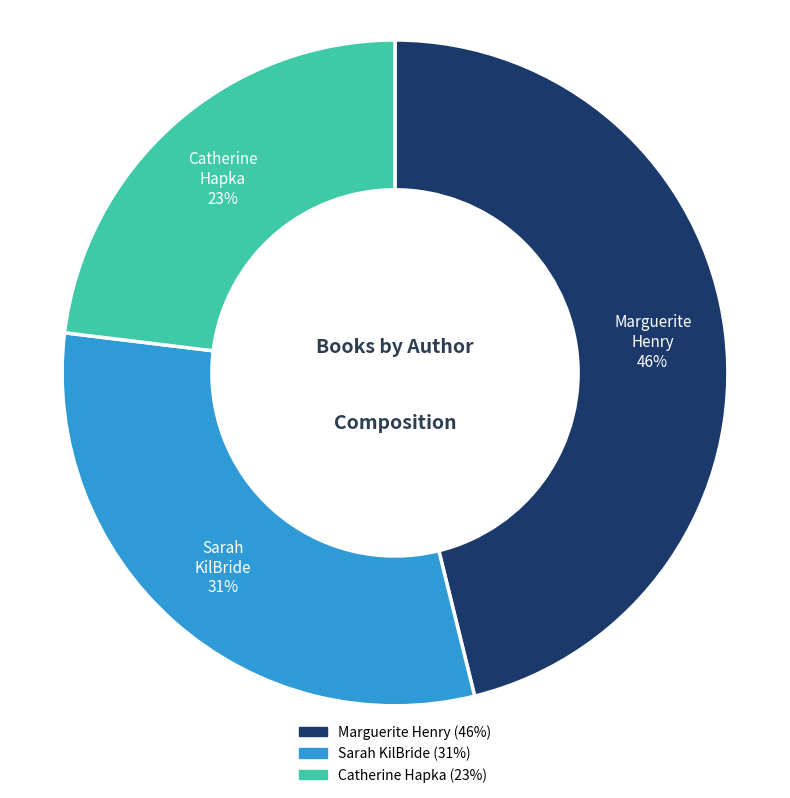

What is the smallest slice in the pie chart?

Catherine Hapka